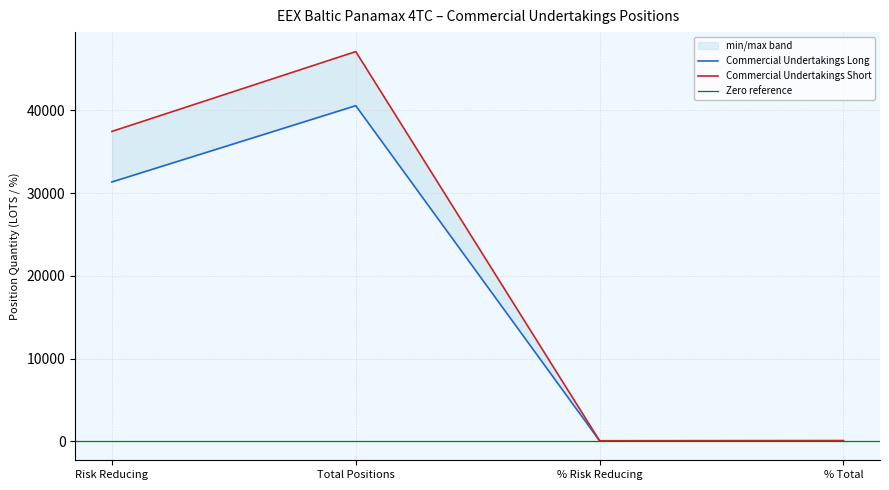

True or false: Commercial Undertakings Long has more than 1 interior local peaks.

False